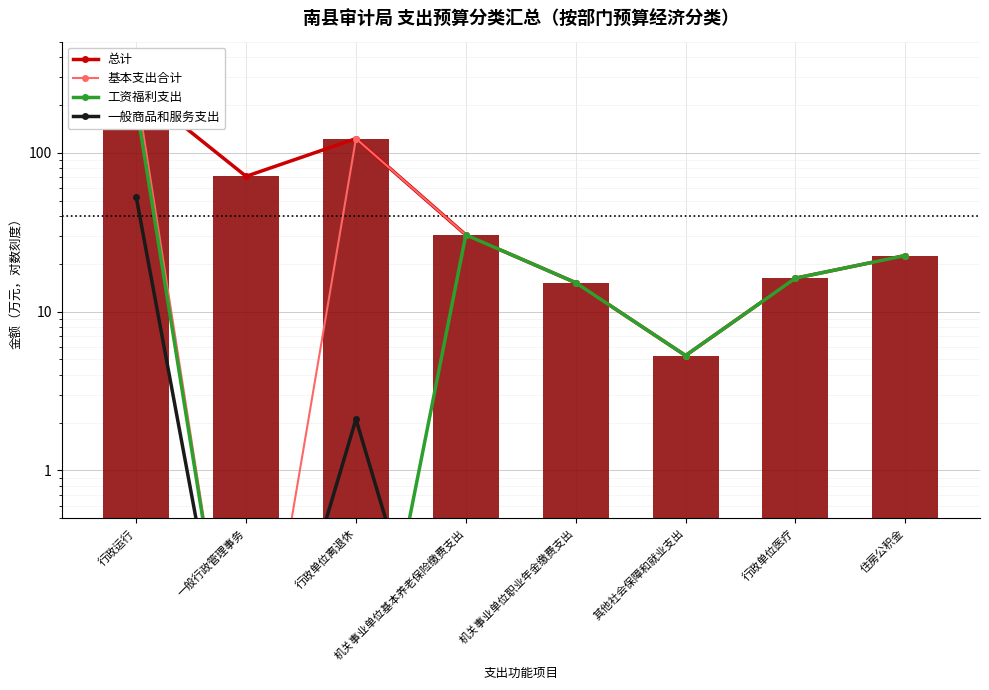

Which series has the largest total across all categories?

总计